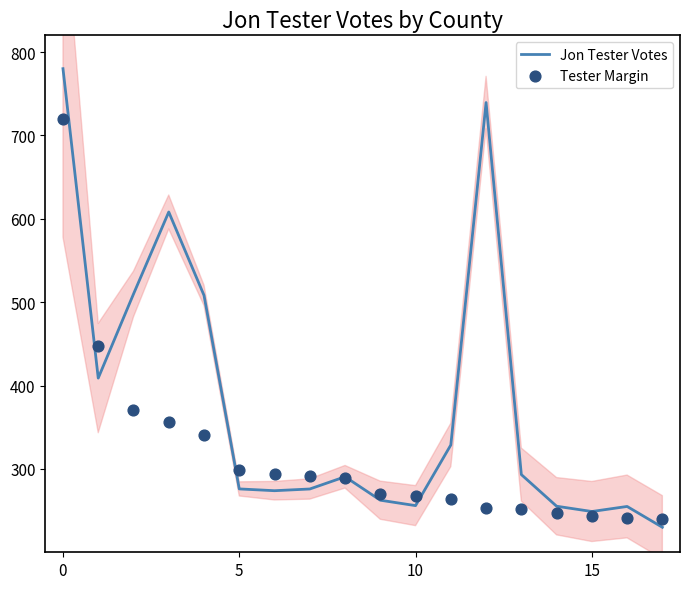

Which series reaches the maximum Y coordinate?

Jon Tester Votes